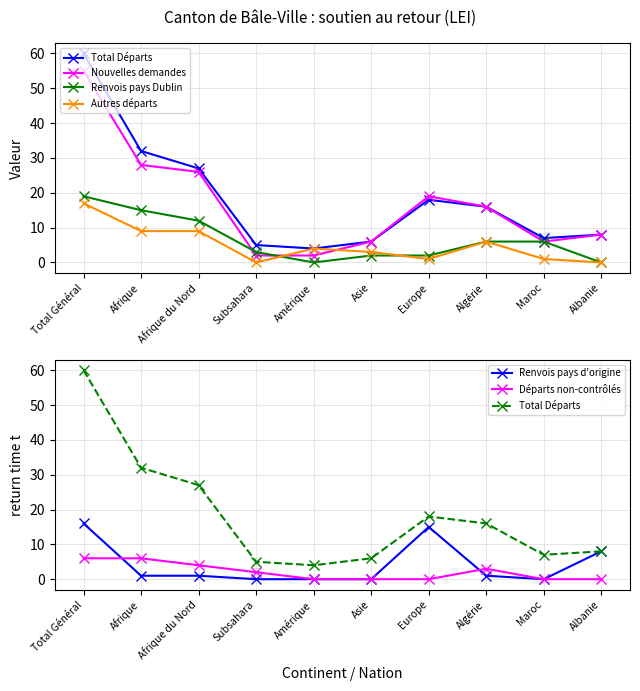

Reading left to right, transcribe all the data shown in this chart.

Total Départs: 60	32	27	5	4	6	18	16	7	8
Nouvelles demandes: 55	28	26	2	2	6	19	16	6	8
Renvois pays Dublin: 19	15	12	3	0	2	2	6	6	0
Autres départs: 17	9	9	0	4	3	1	6	1	0
Renvois pays d'origine: 16	1	1	0	0	0	15	1	0	8
Départs non-contrôlés: 6	6	4	2	0	0	0	3	0	0